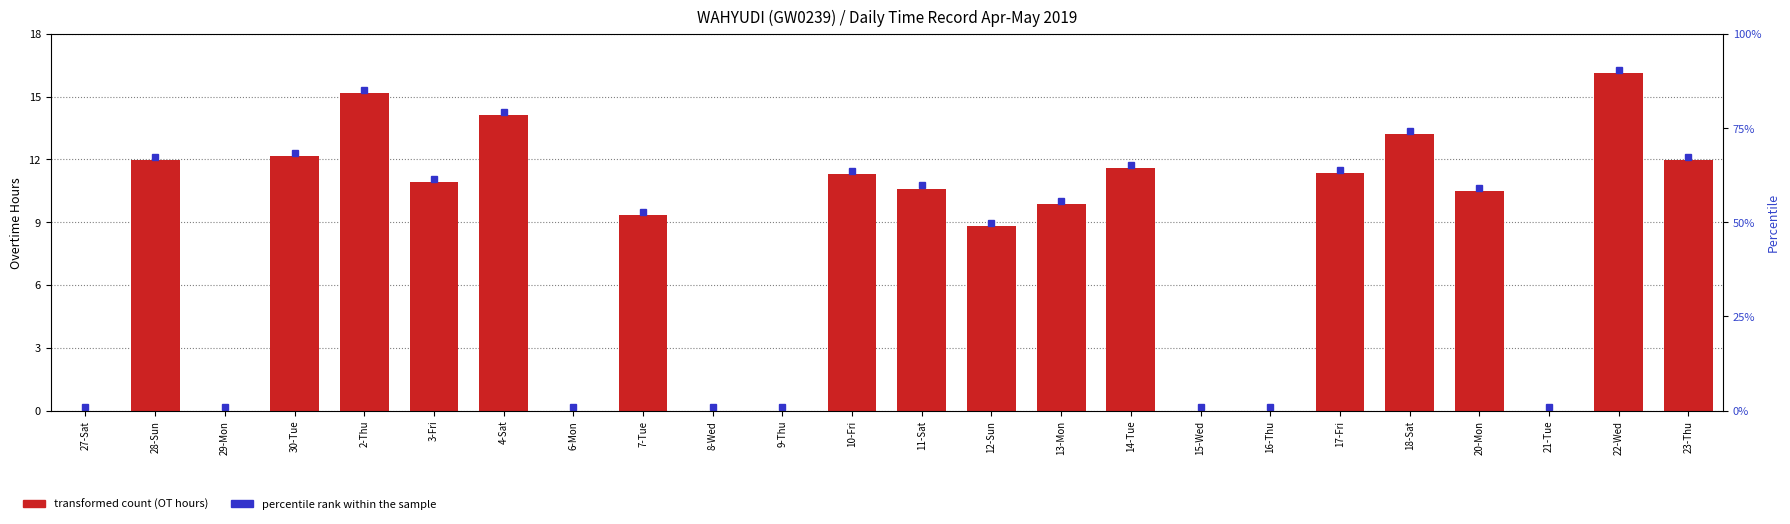

What is the sum of all percentile rank within the sample values?

1366.7